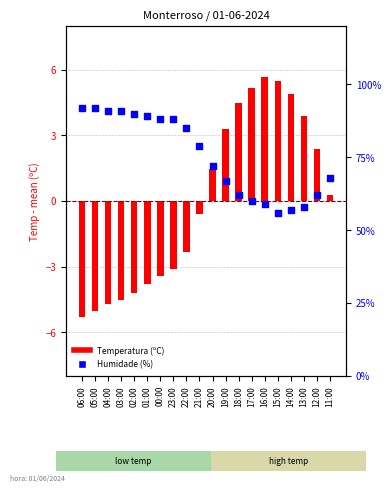

What are all the series names shown in the legend?

Temperatura (ºC), Humidade (%)